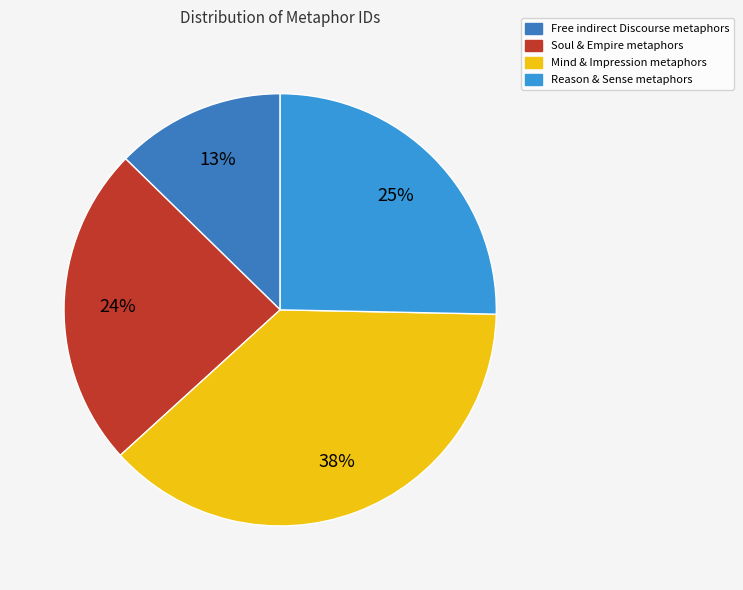

Does any single category account for the majority?

No